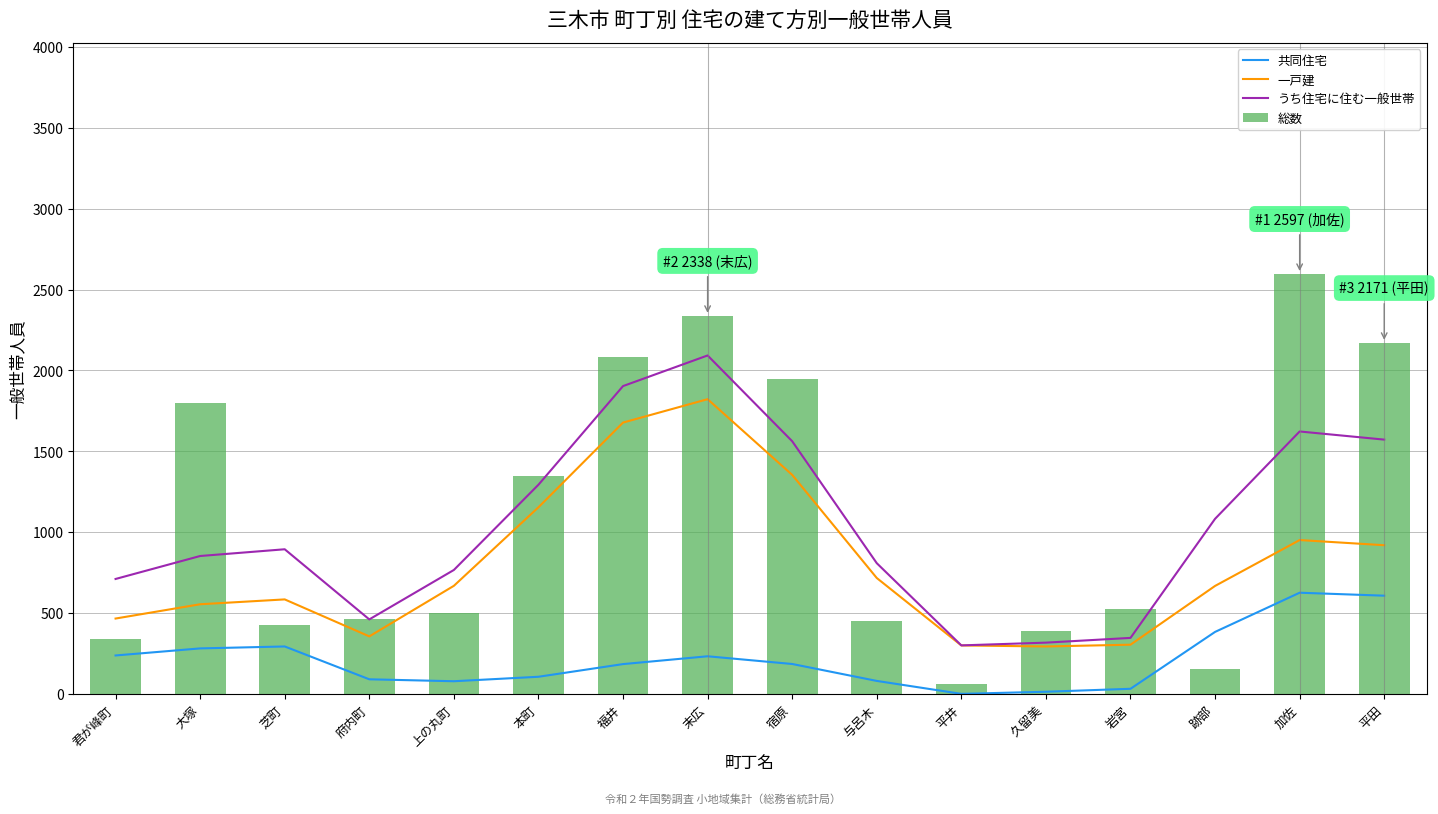

What is the spread (max minus min) of values at 与呂木?

728.0